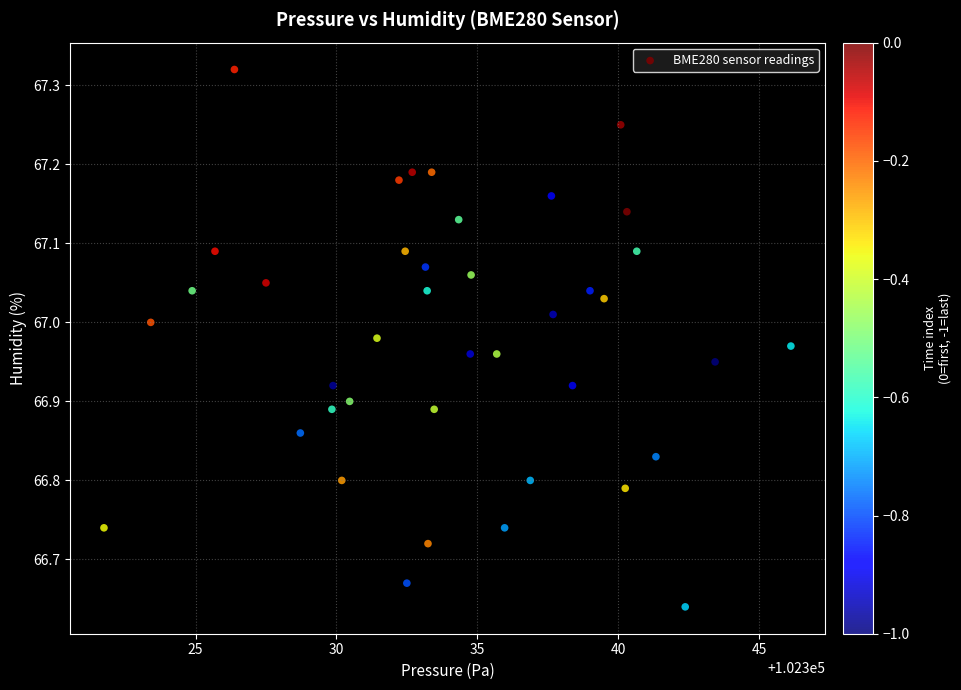

What is the range of X values (max minus min)?

24.4